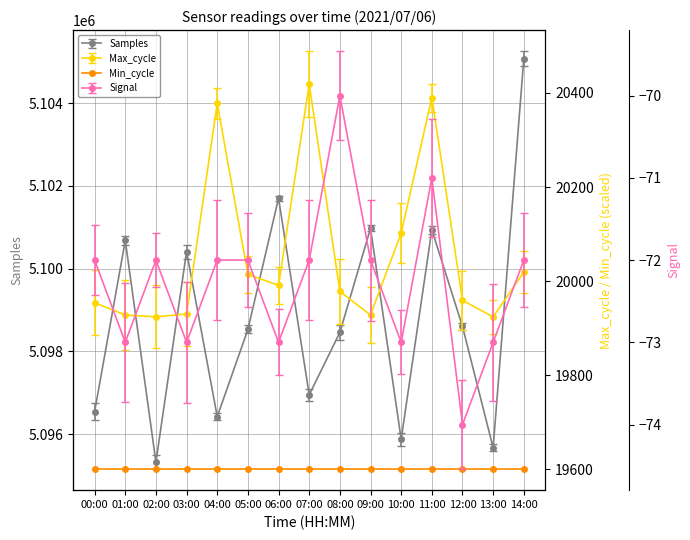

True or false: Samples and Max_cycle intersect in this chart.

False